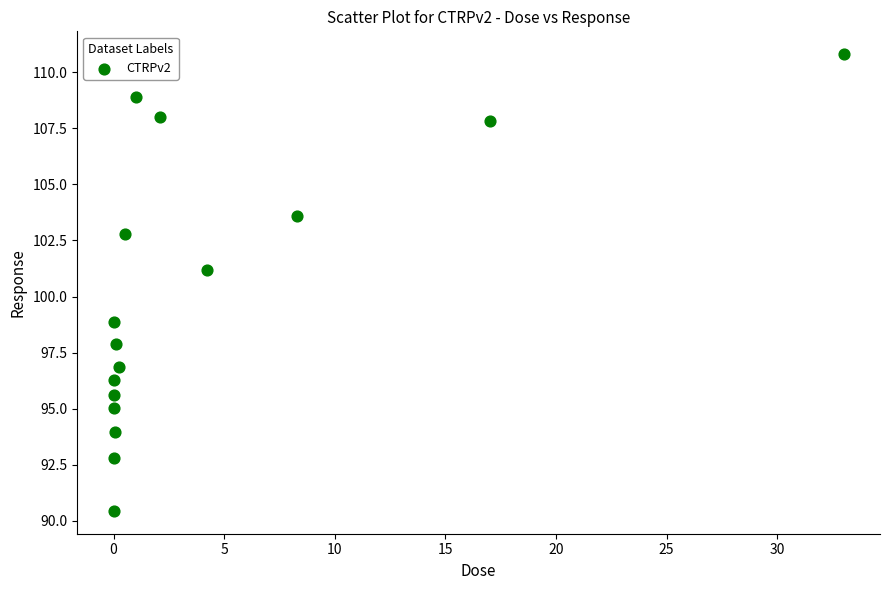

What is the range of X values (max minus min)?

33.0